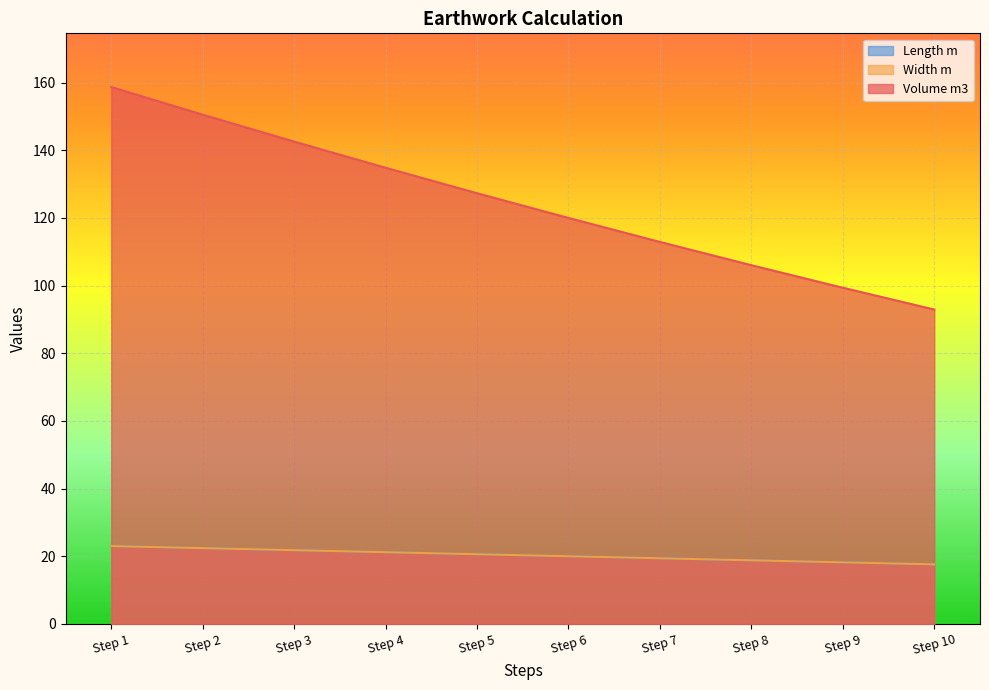

Which label corresponds to the largest value in the chart?

Step 1